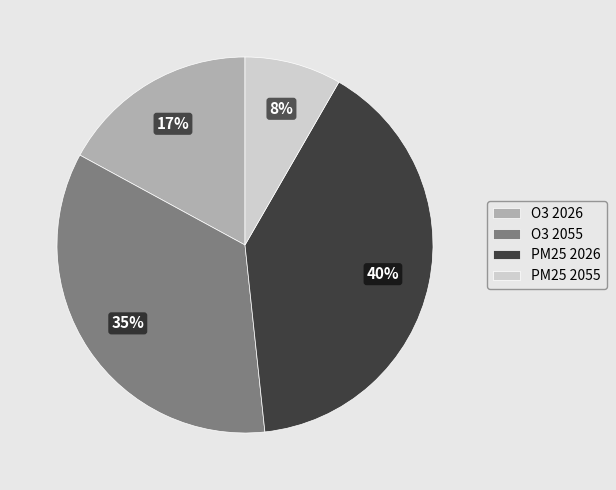

What percentage is the PM25 2055 slice, to the nearest percent?

8%